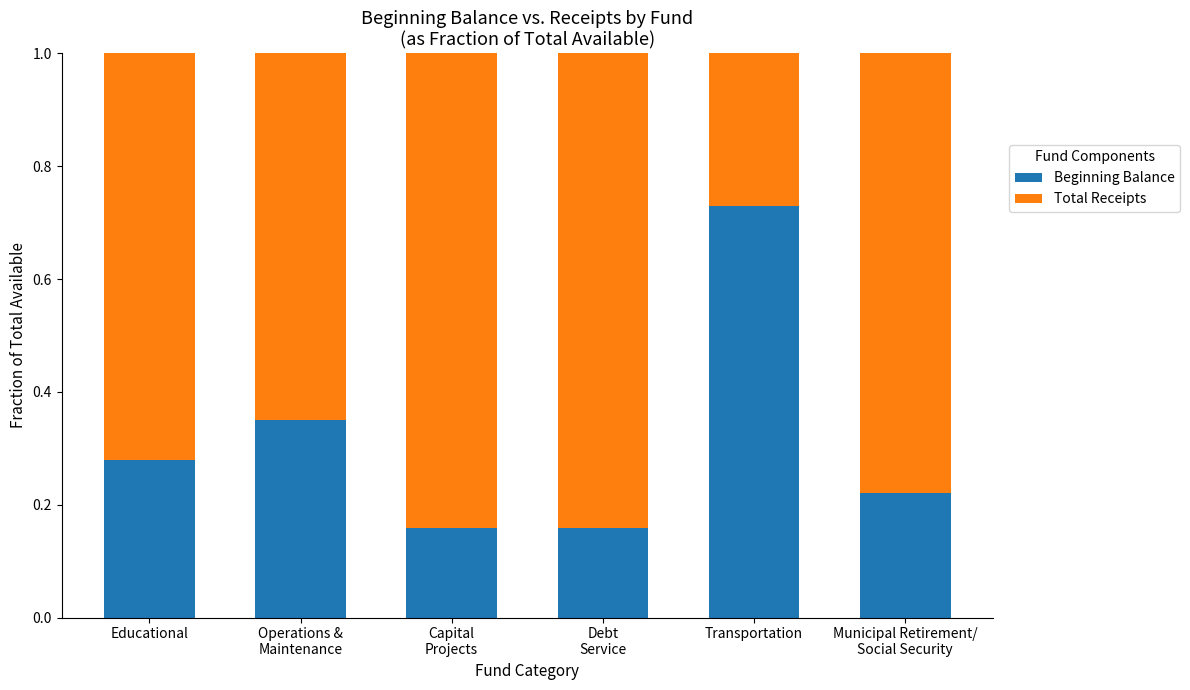

What is the sum of all Beginning Balance values?

1.9